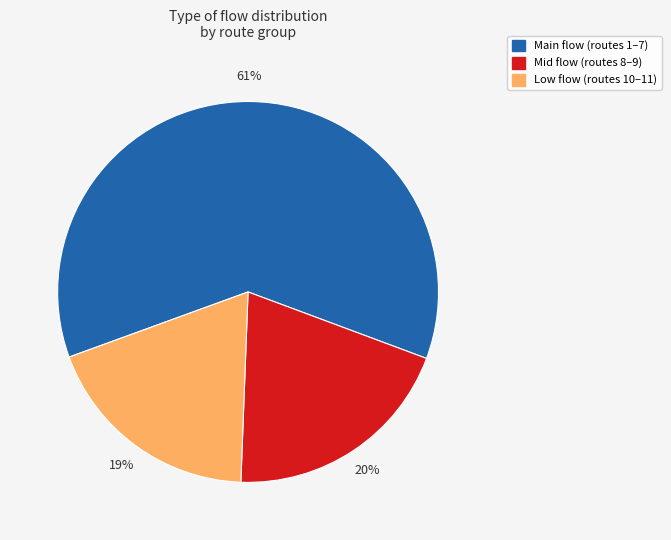

To the nearest percent, what is the average slice percentage?

33%